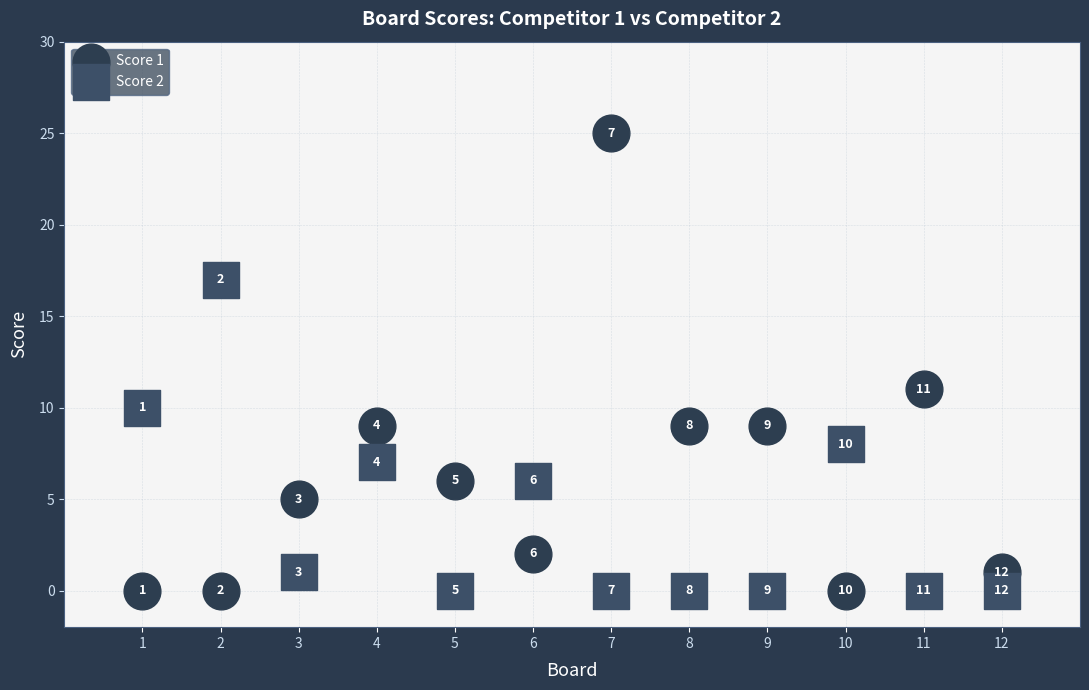

What is the X range (max minus min) for the scatter plot?

11